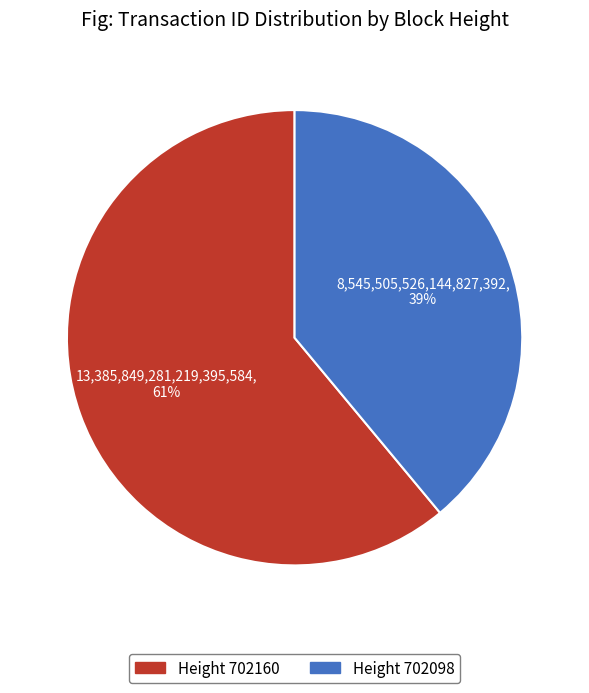

To the nearest percent, what is the average slice percentage?

50%